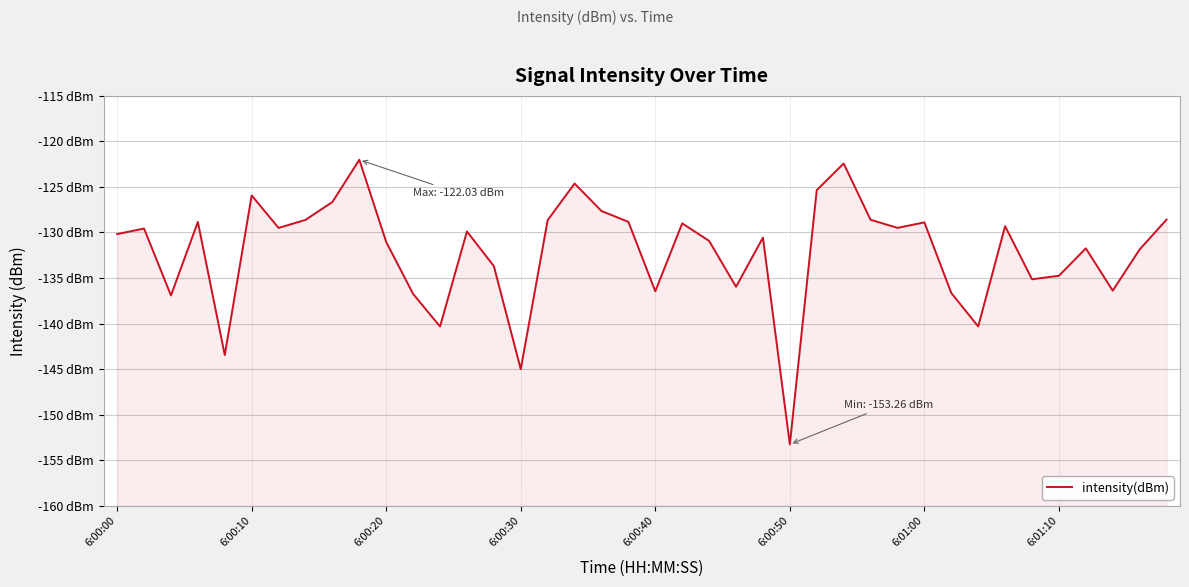

What is the change in value from 8 to 12?

-13.7